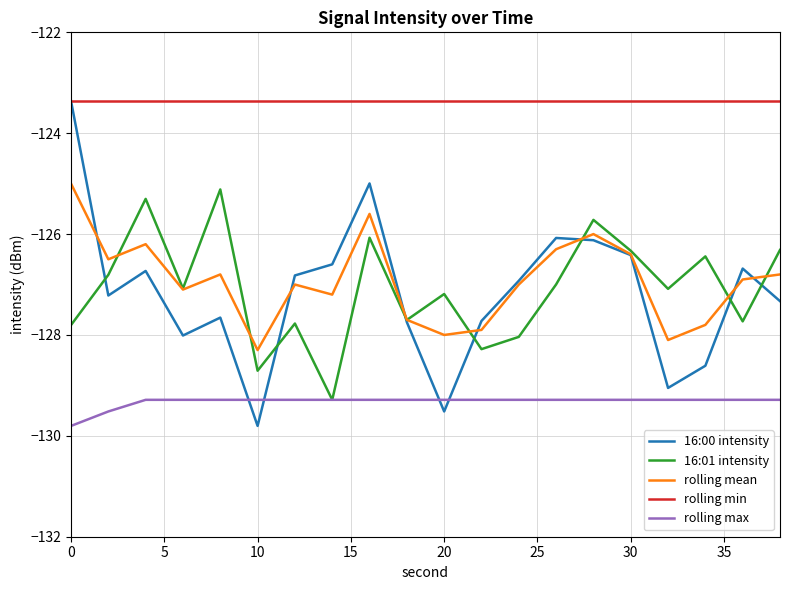

How many intersections are there between rolling max and 16:00 intensity?

4